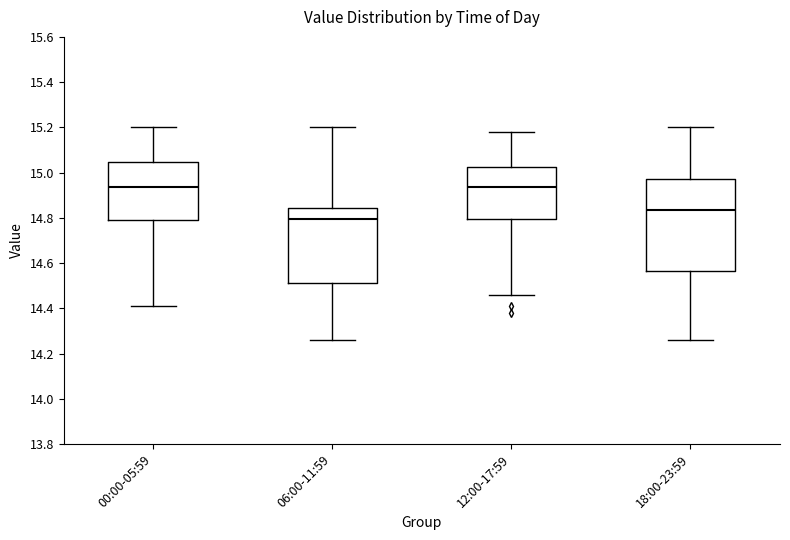

Reading left to right, read every box against the y-axis: the position of its median line, the range the box covers, and the ends of its whiskers. The values are not printed on the chart, so give them approximately, as read against the axis.

00:00-05:59: median 14.94, box 14.80 to 15.04, whiskers 14.42 to 15.20
06:00-11:59: median 14.80, box 14.52 to 14.84, whiskers 14.26 to 15.20
12:00-17:59: median 14.94, box 14.80 to 15.02, whiskers 14.46 to 15.18
18:00-23:59: median 14.84, box 14.56 to 14.98, whiskers 14.26 to 15.20